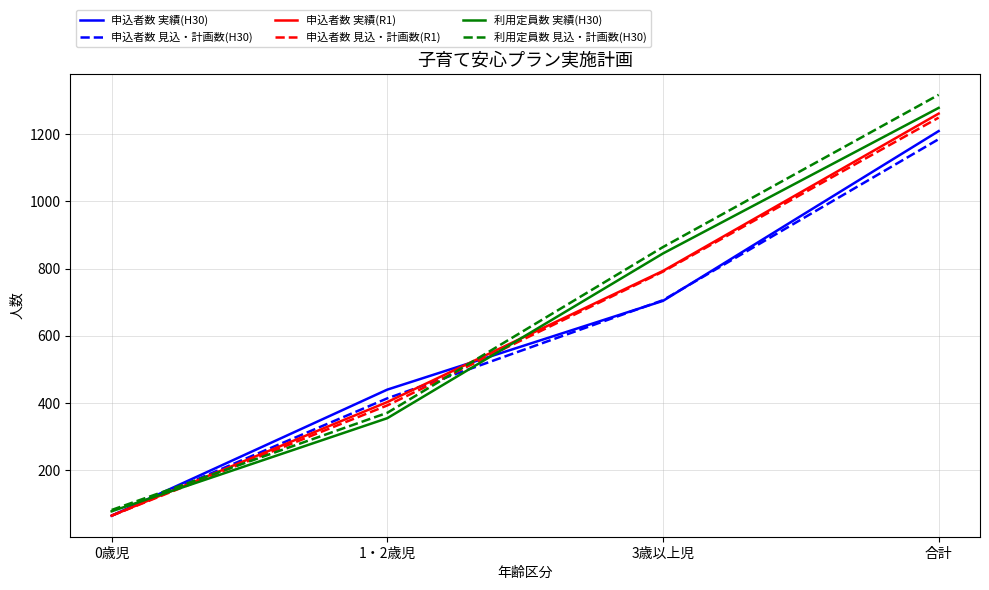

What is the spread (max minus min) of values at 1・2歳児?

85